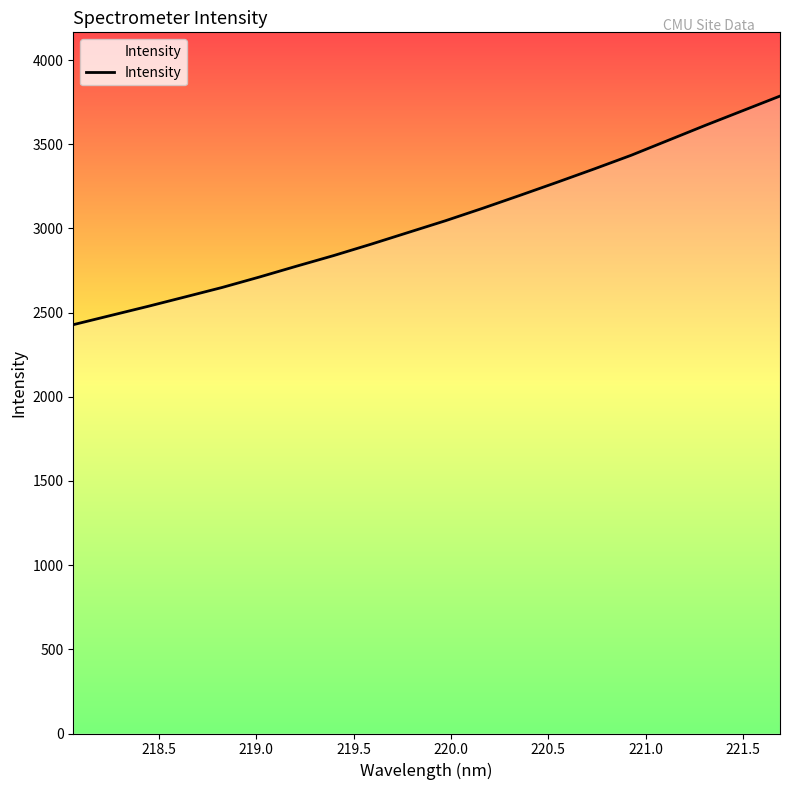

What is the minimum value shown in the chart?

2428.4